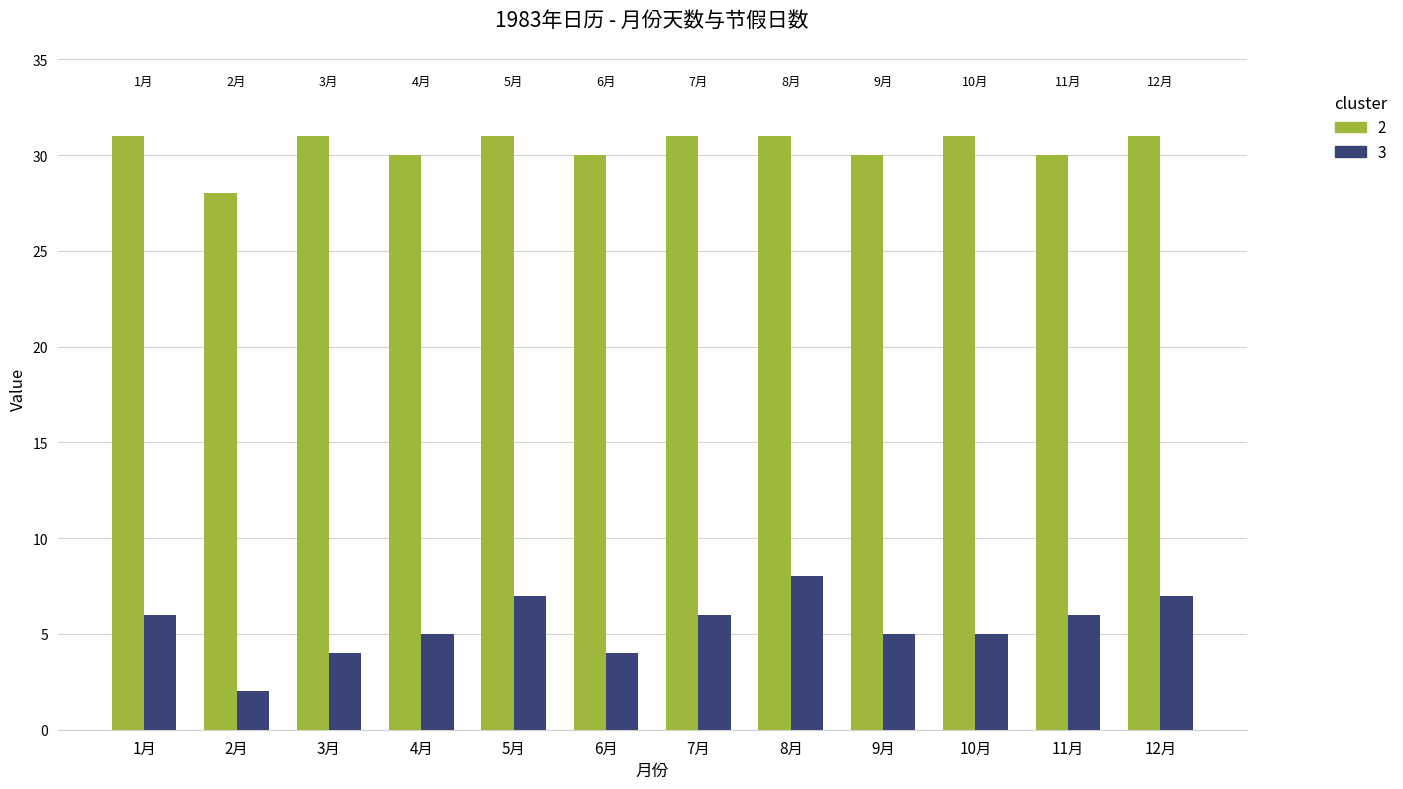

What is the smallest value displayed?

2